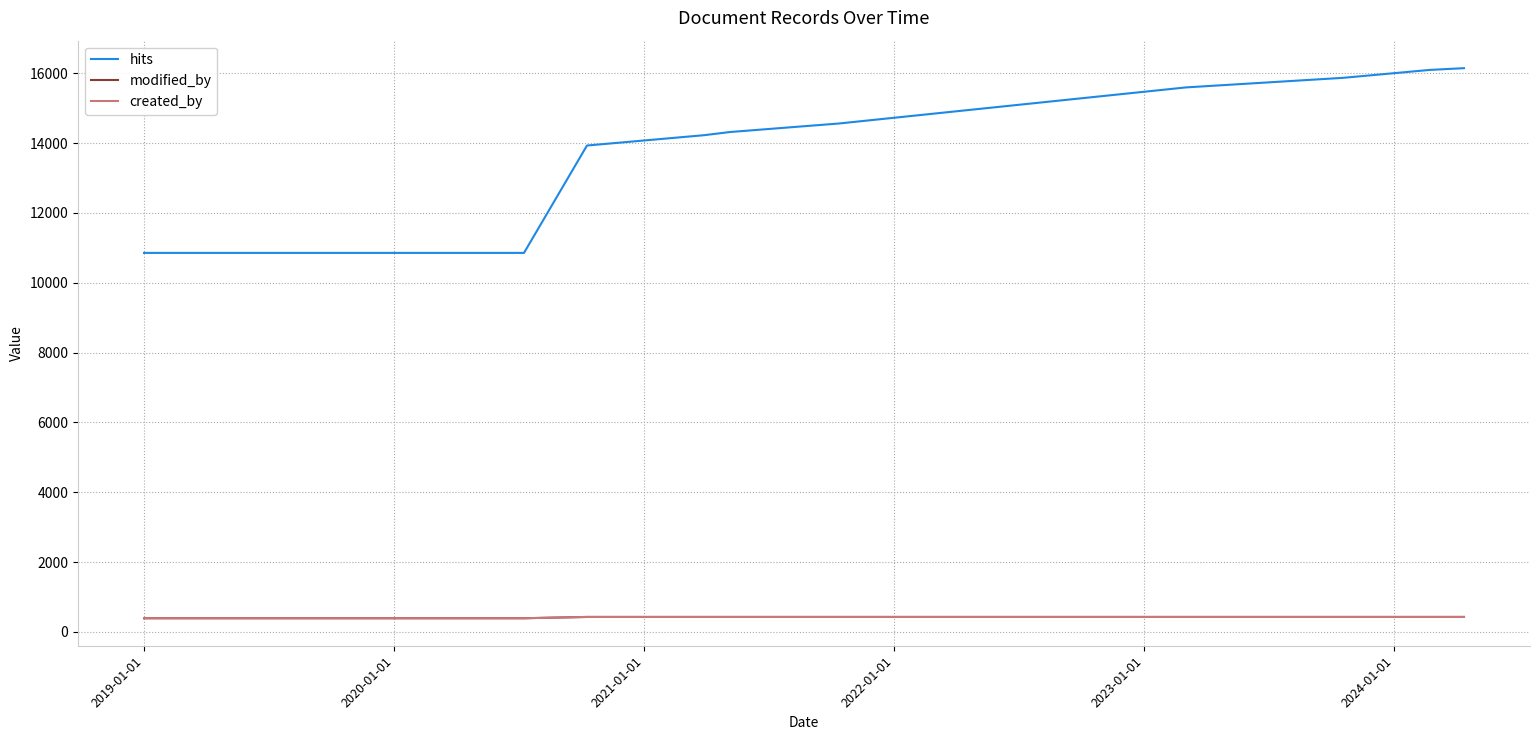

At how many categories does at least one series exceed 5132?

10